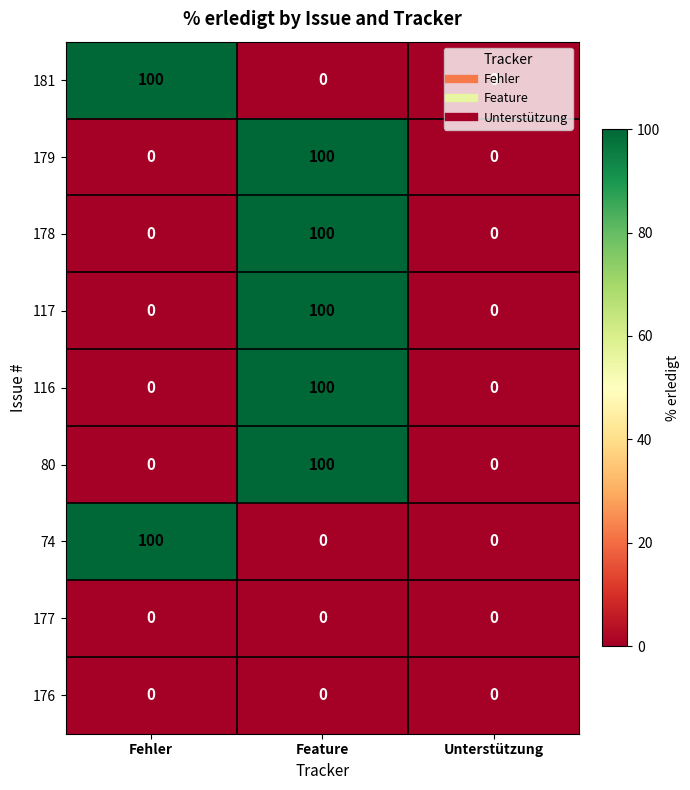

True or false: 181 has a value of 169 at Fehler.

False